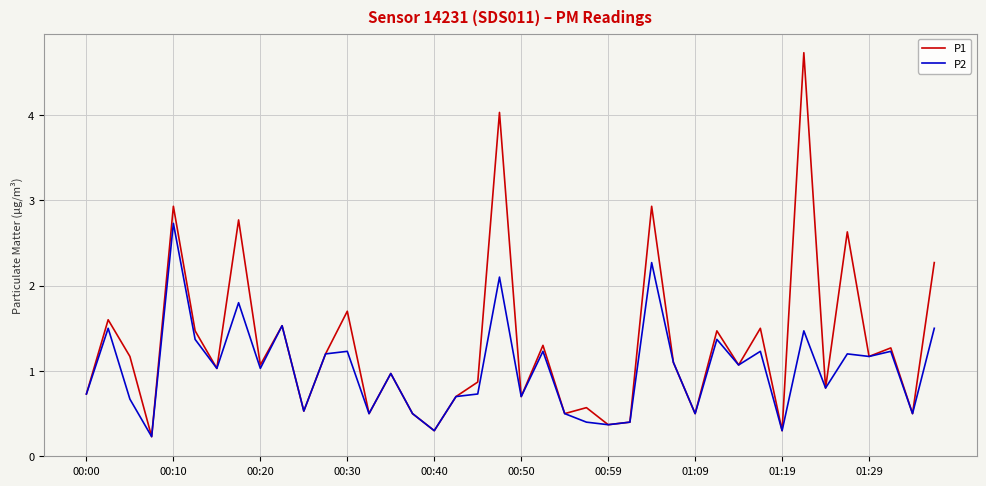

What is the maximum value for P2?

2.7